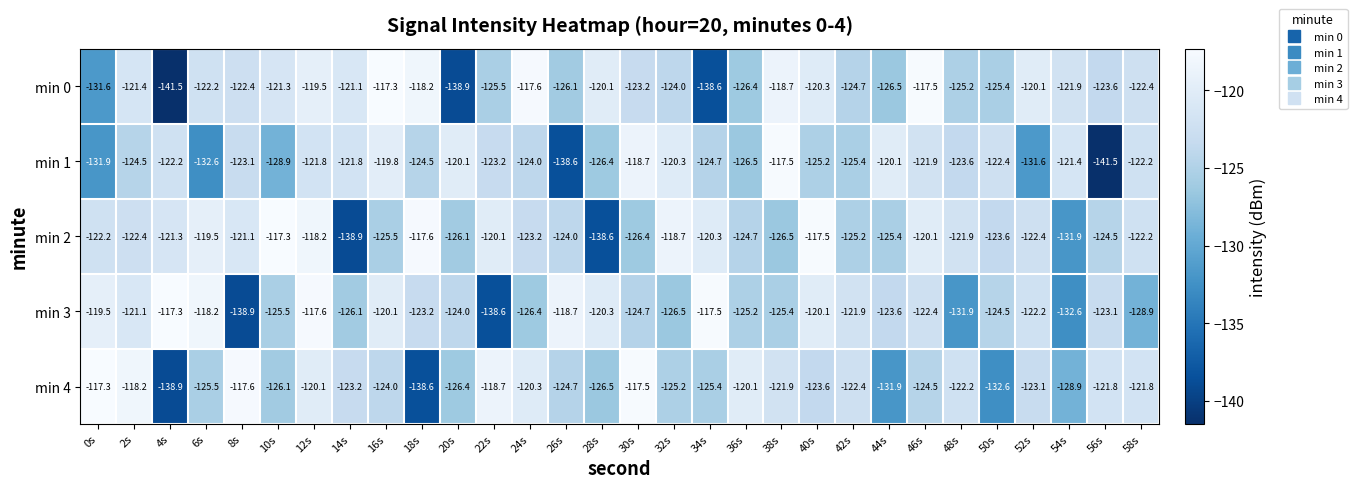

At which category is the sum across all series the highest?

12s